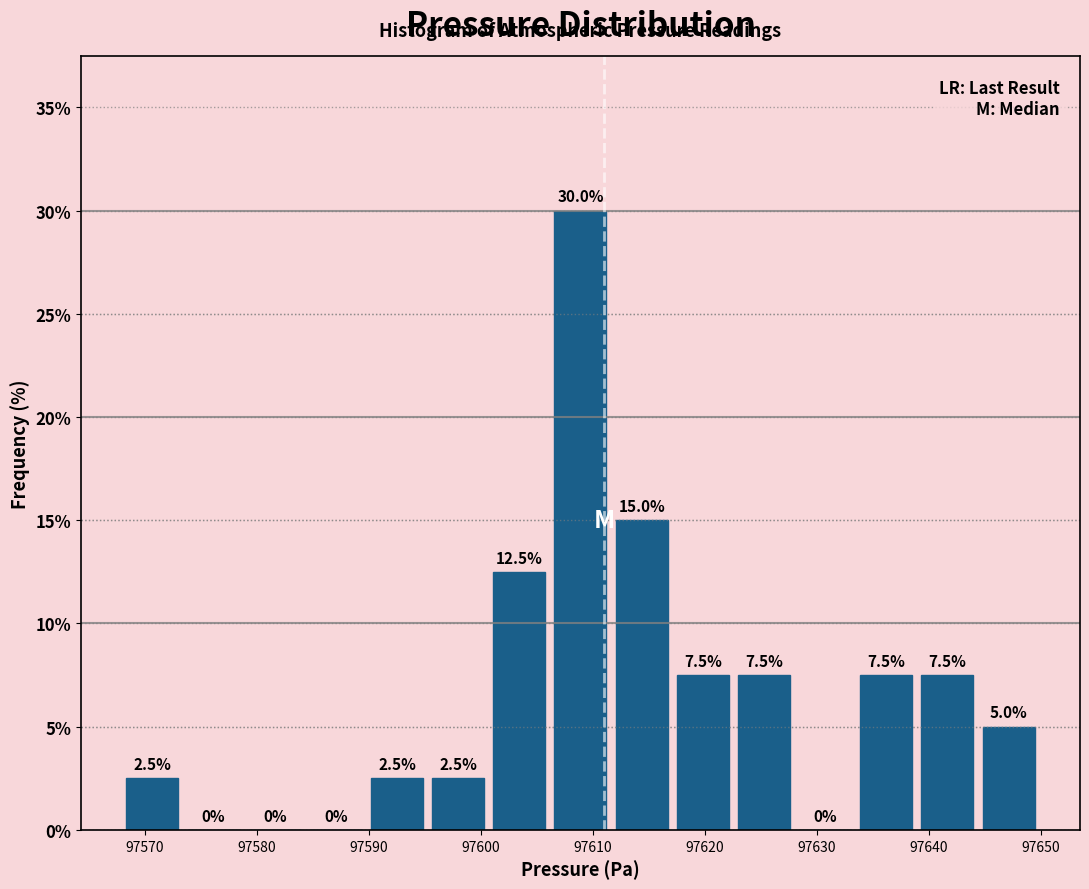

Reading left to right, list every bar in this chart as the range it spans on the x-axis followed by its height. The bar edges are not printed on the chart, so give them approximately, as read against the axis.

97568 to 97573: 2.5
97573 to 97579: 0.0
97579 to 97584: 0.0
97584 to 97590: 0.0
97590 to 97595: 2.5
97595 to 97601: 2.5
97601 to 97606: 12.5
97606 to 97612: 30.0
97612 to 97617: 15.0
97617 to 97623: 7.5
97623 to 97628: 7.5
97628 to 97633: 0.0
97633 to 97639: 7.5
97639 to 97644: 7.5
97644 to 97650: 5.0